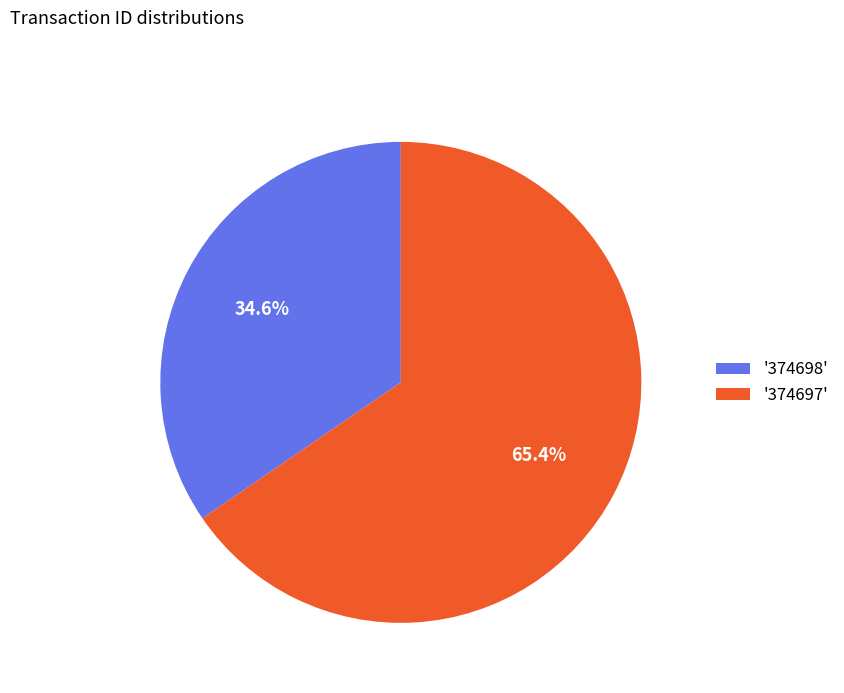

To the nearest percent, what is the difference between the largest and smallest slice percentages?

31%